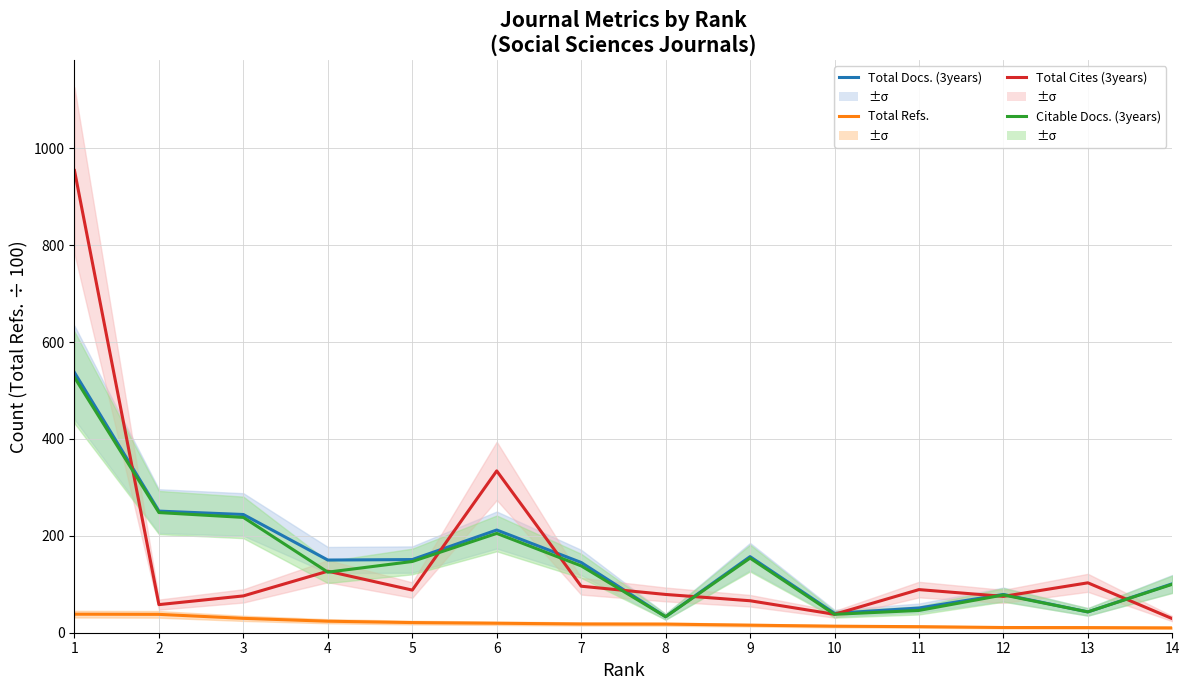

What is the difference between the maximum and minimum values in the Total Cites (3years) series?

925.0